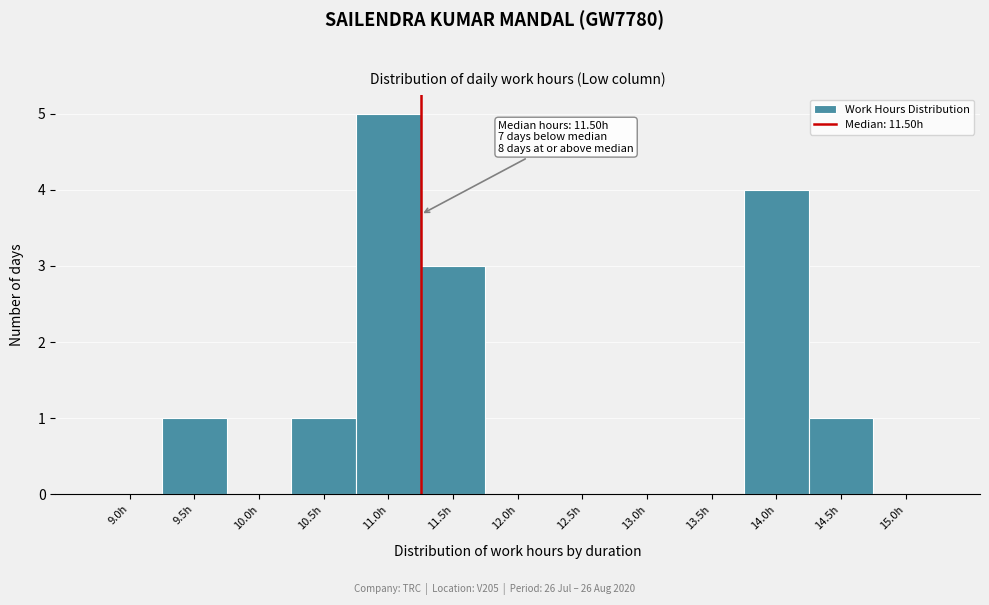

Reading right to left, transcribe all the data shown in this chart.

15.0h=0	14.5h=1	14.0h=4	13.5h=0	13.0h=0	12.5h=0	12.0h=0	11.5h=3	11.0h=5	10.5h=1	10.0h=0	9.5h=1	9.0h=0